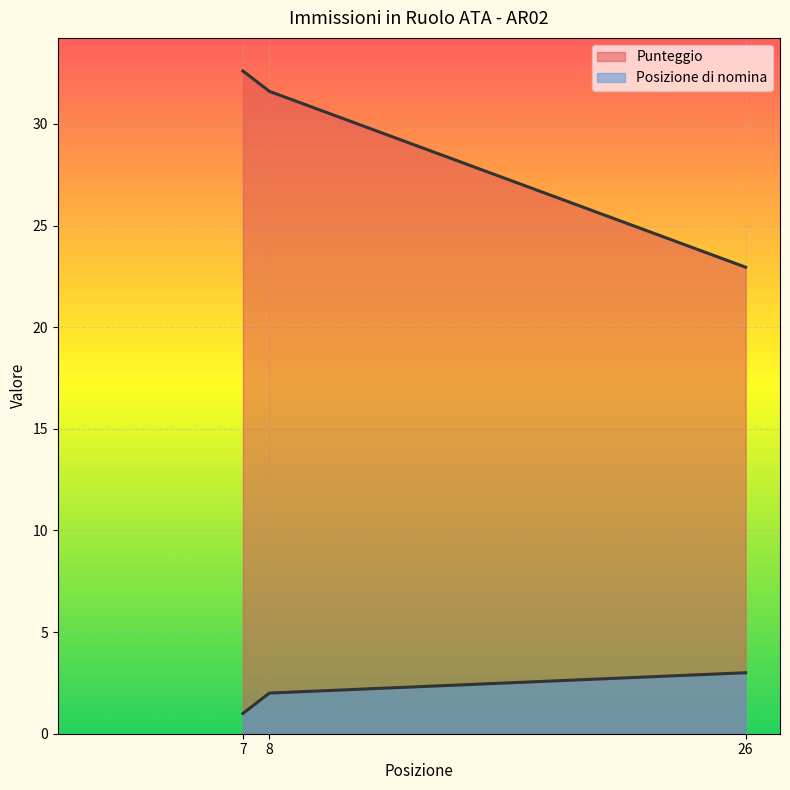

How many data points in Posizione di nomina are less than 2?

1